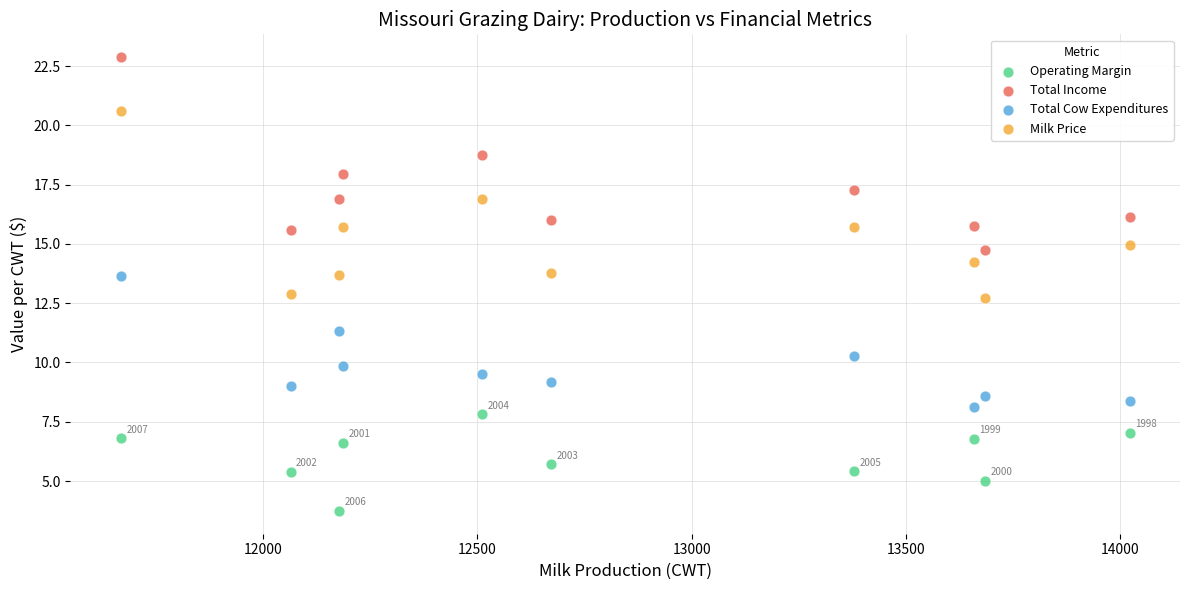

Which series reaches the minimum Y coordinate?

Operating Margin